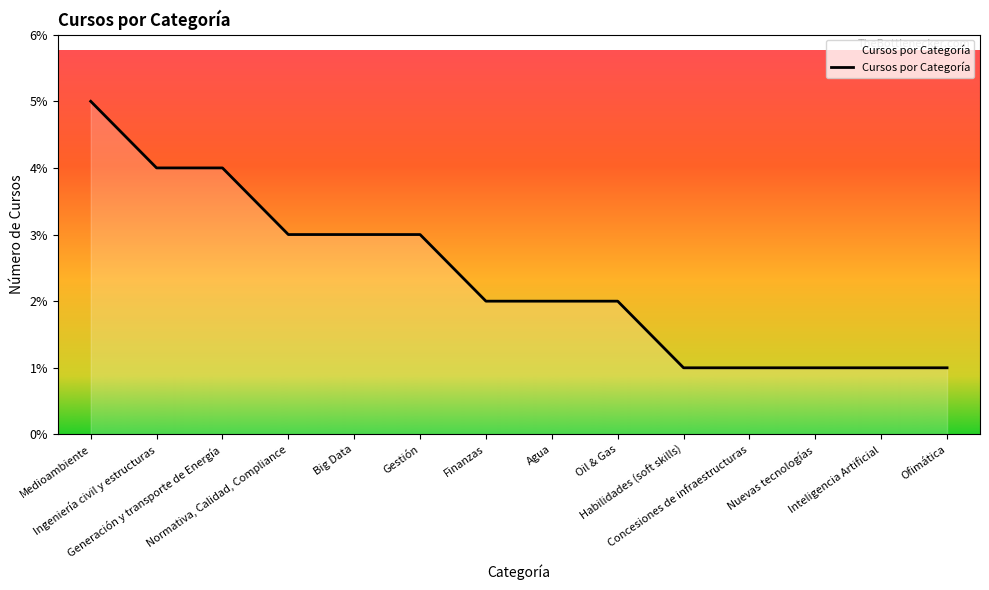

What is the greatest value displayed?

5